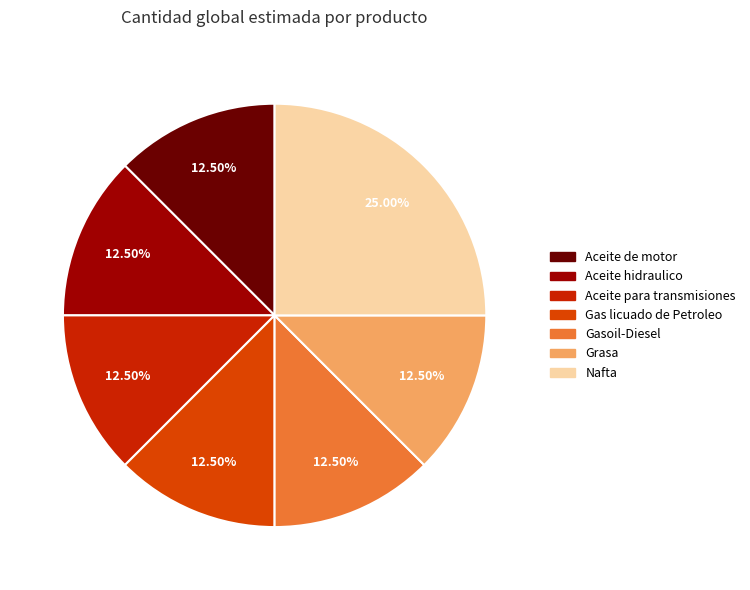

Count the number of slices in the pie.

7